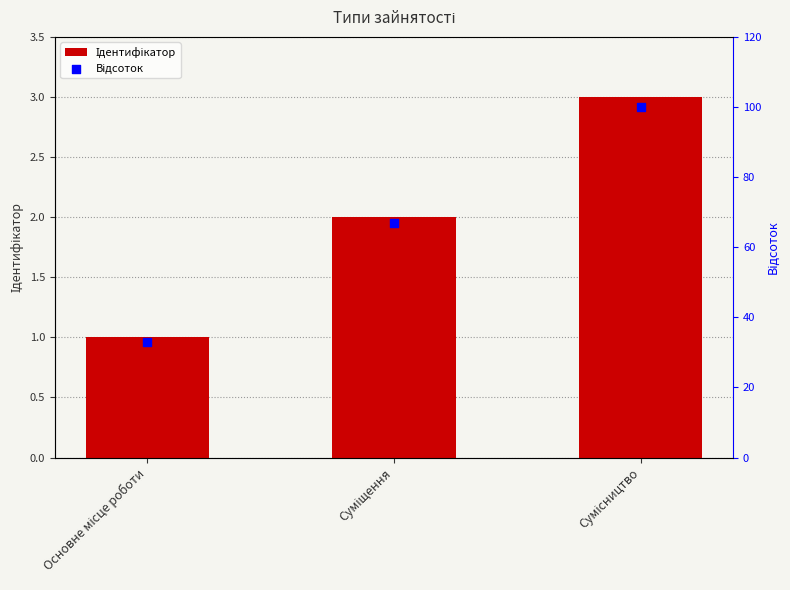

Which series reaches the maximum Y coordinate?

Відсоток